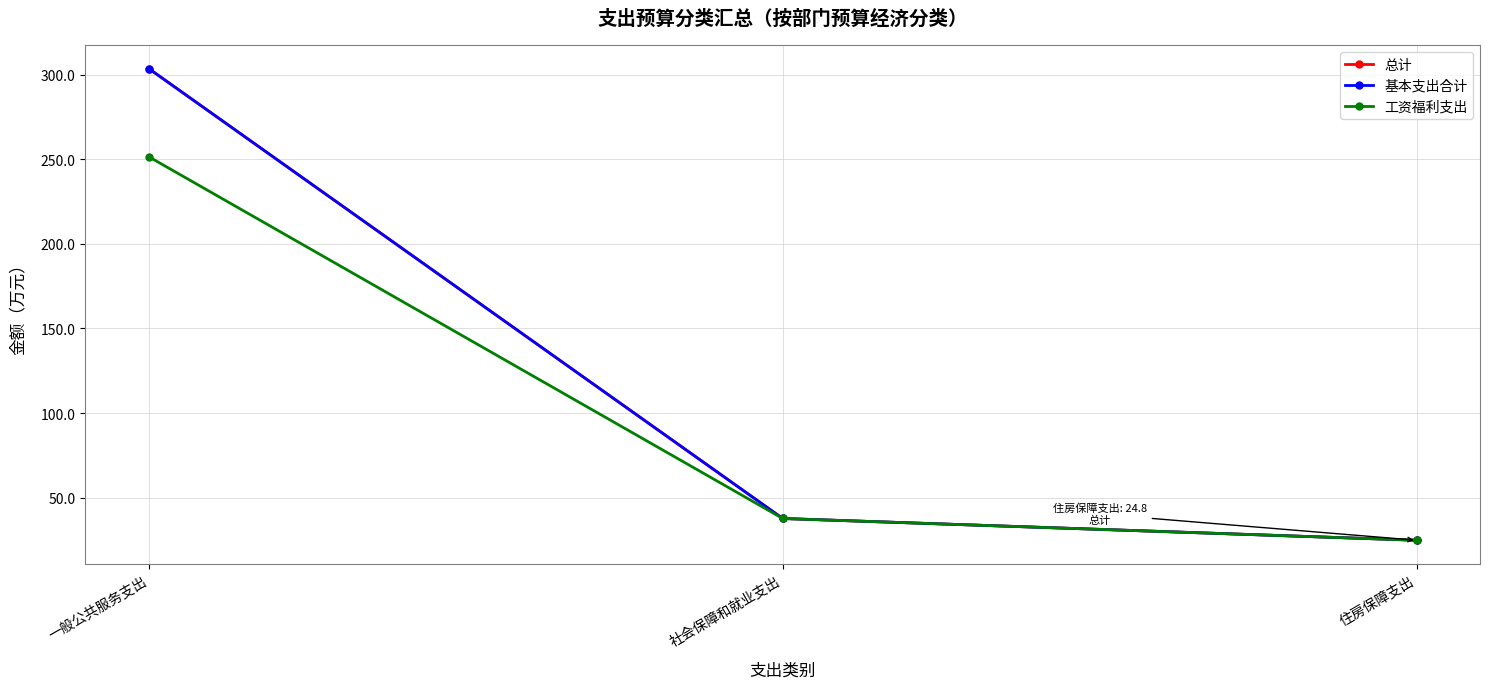

What is the label of the 2nd point from the right?

社会保障和就业支出